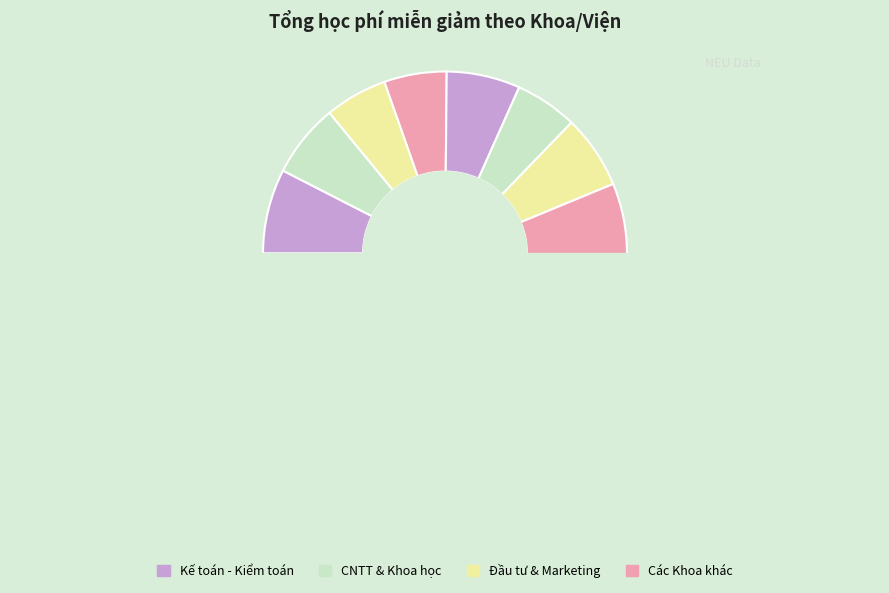

What is the change in value from Thống Kê to Marketing?

+2500000